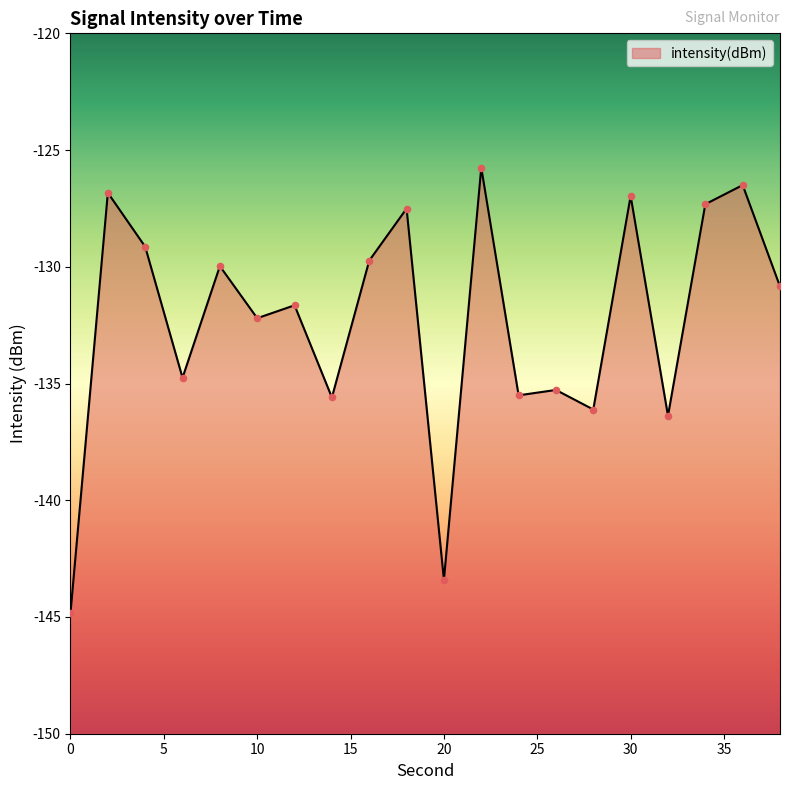

Between 26 and 34, which is larger?

34